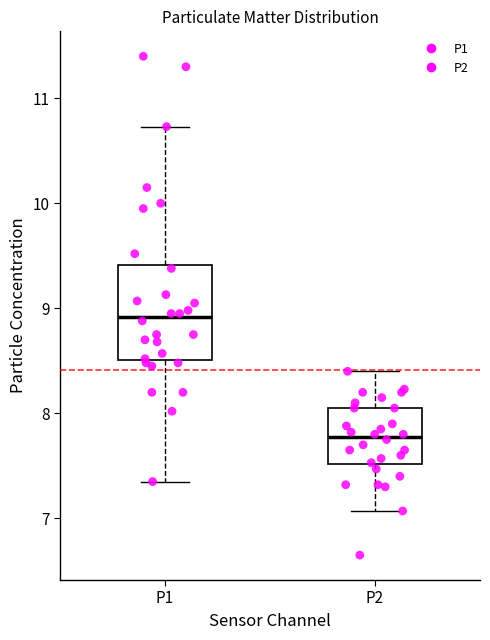

Which box's median line is the highest?

P1